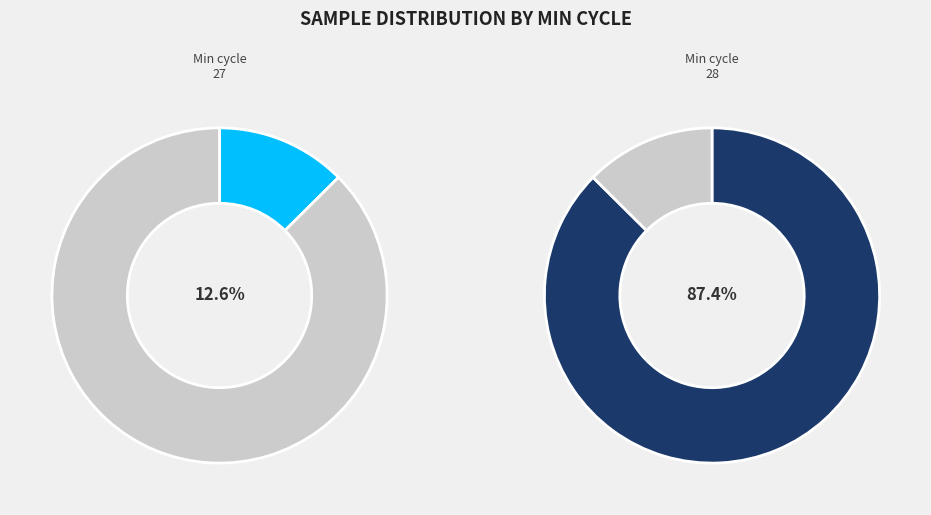

What is the largest slice in the pie chart?

28